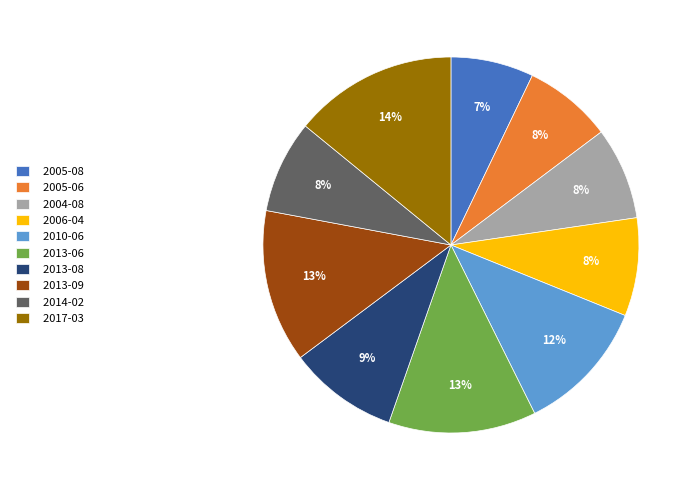

Between 2017-03 and 2013-08, which is larger?

2017-03